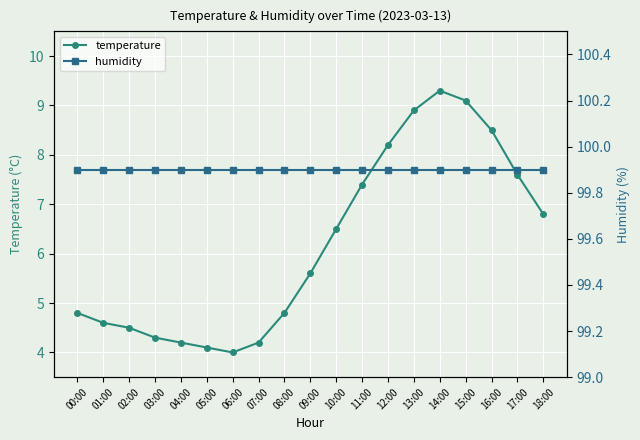

Which series has the largest total across all categories?

humidity